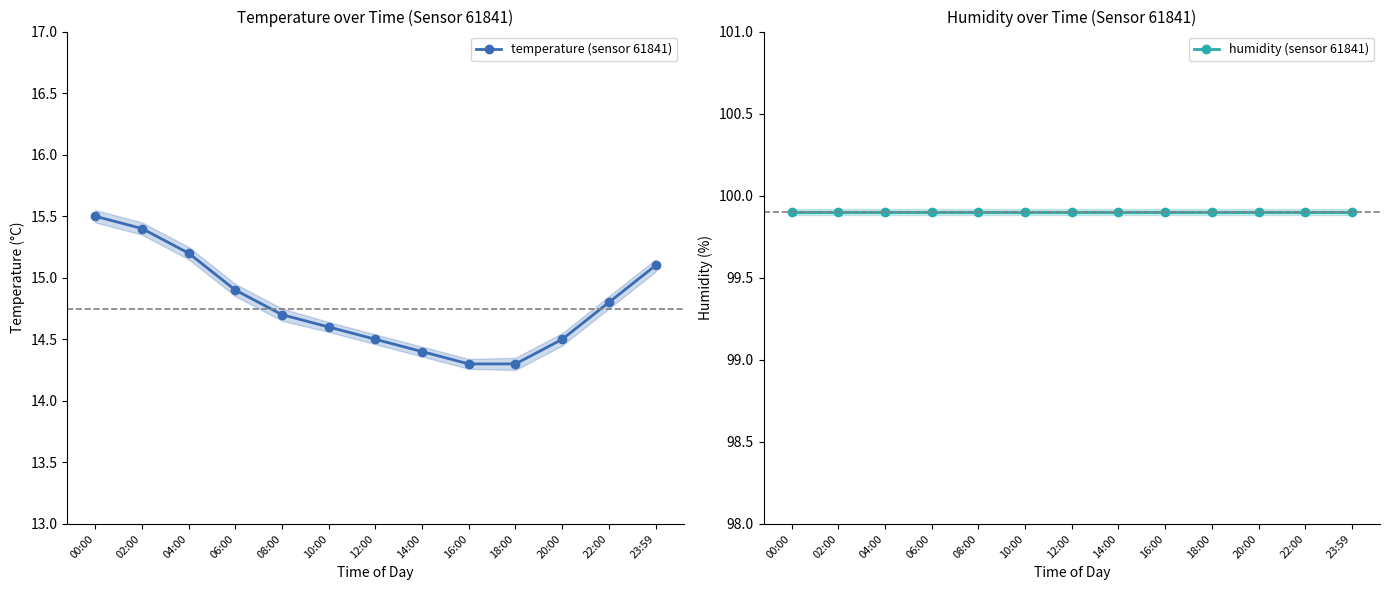

Which category has the highest value across all series?

00:00